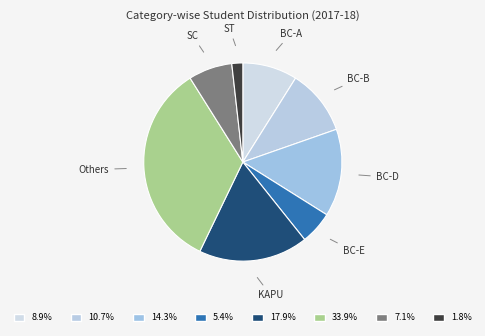

Is ST the majority of the pie?

No